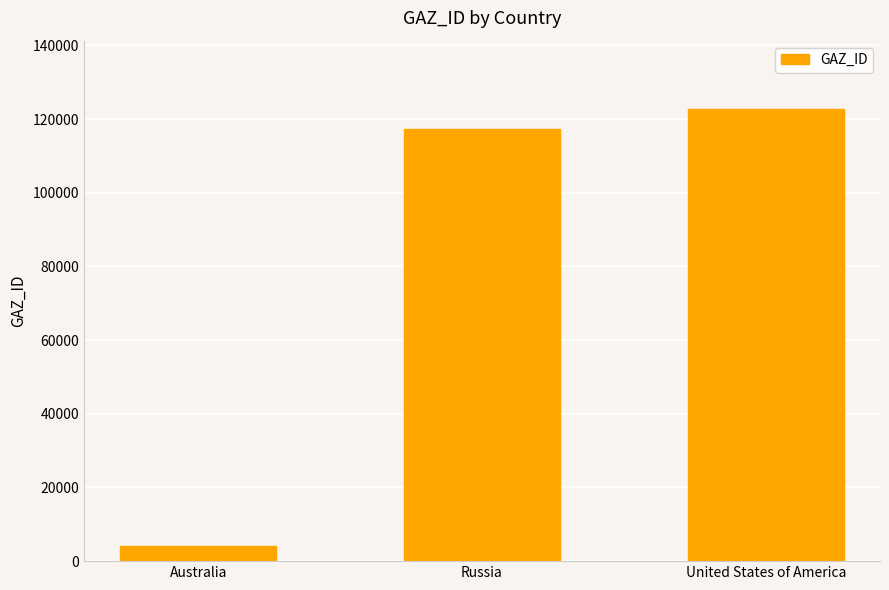

What is the value of the 2nd bar from the left?

117221